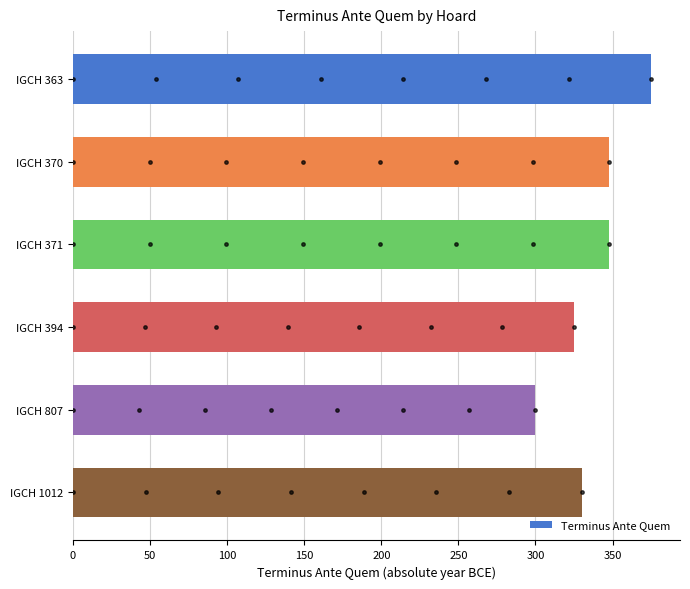

The value of Terminus Ante Quem at IGCH 1012 is 330. True or false?

True